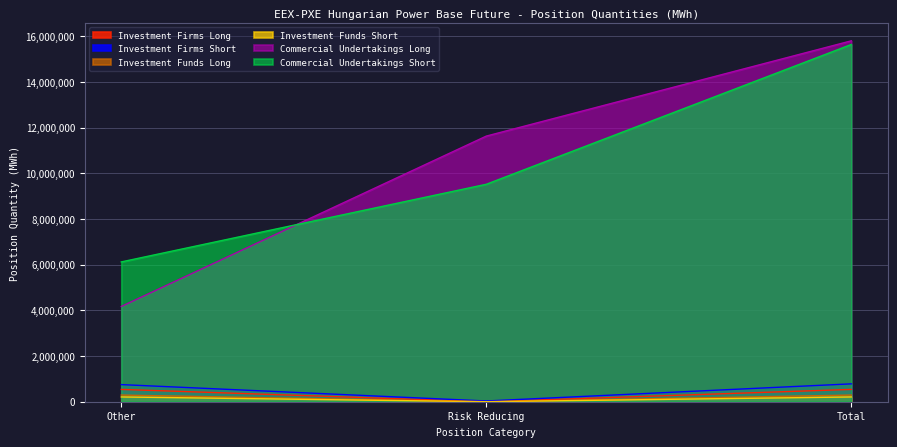

Which has a higher value, Risk Reducing or Total?

Total